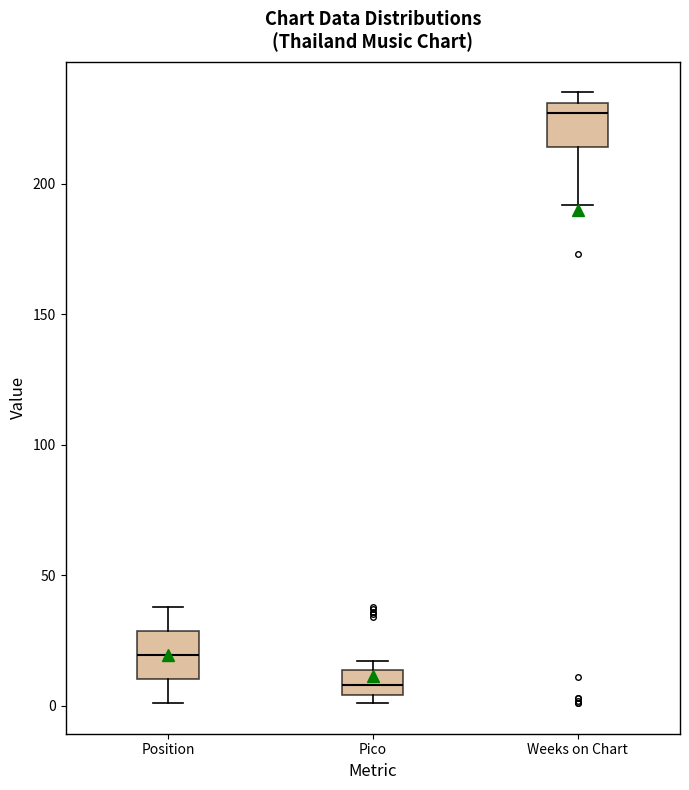

Which box's median line is the highest?

Weeks on Chart